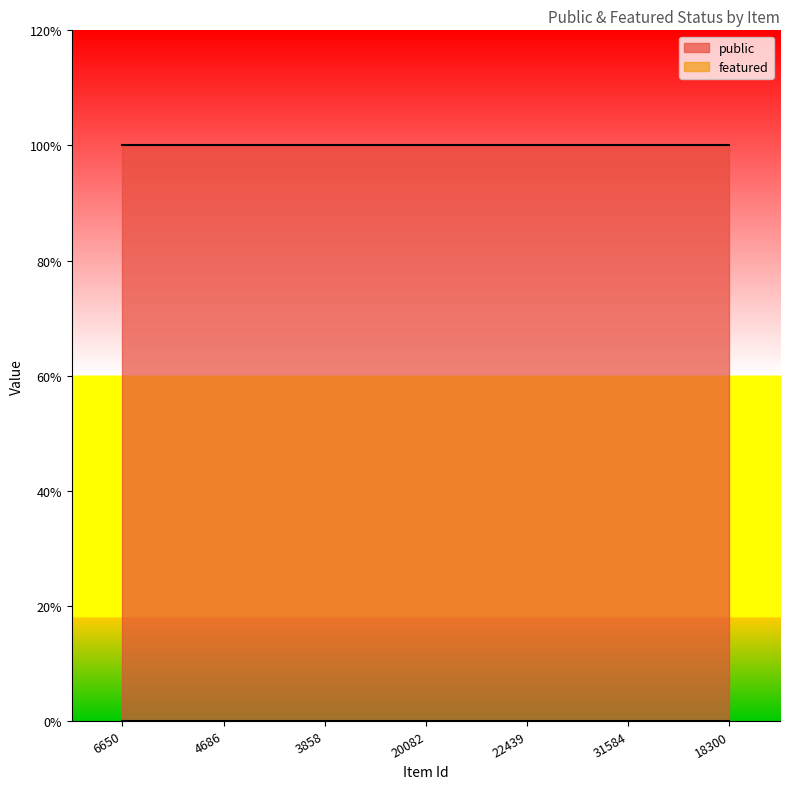

What is the highest value of the public series?

1